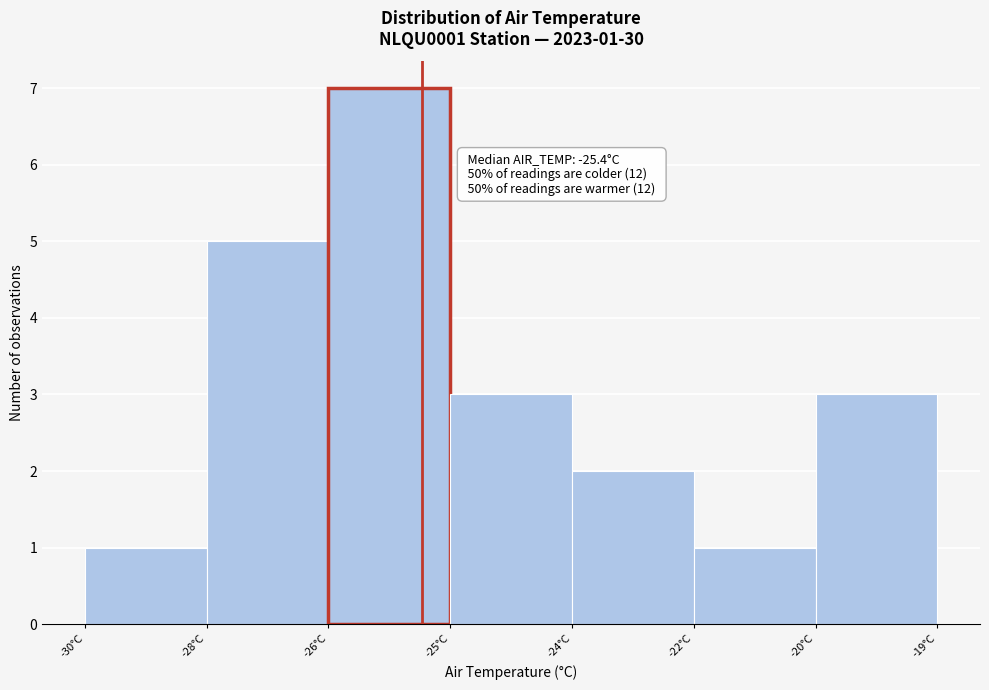

Reading left to right, extract all data points from this chart.

-30°C=1	-28°C=5	-26°C=7	-25°C=3	-24°C=2	-22°C=1	-20°C=3